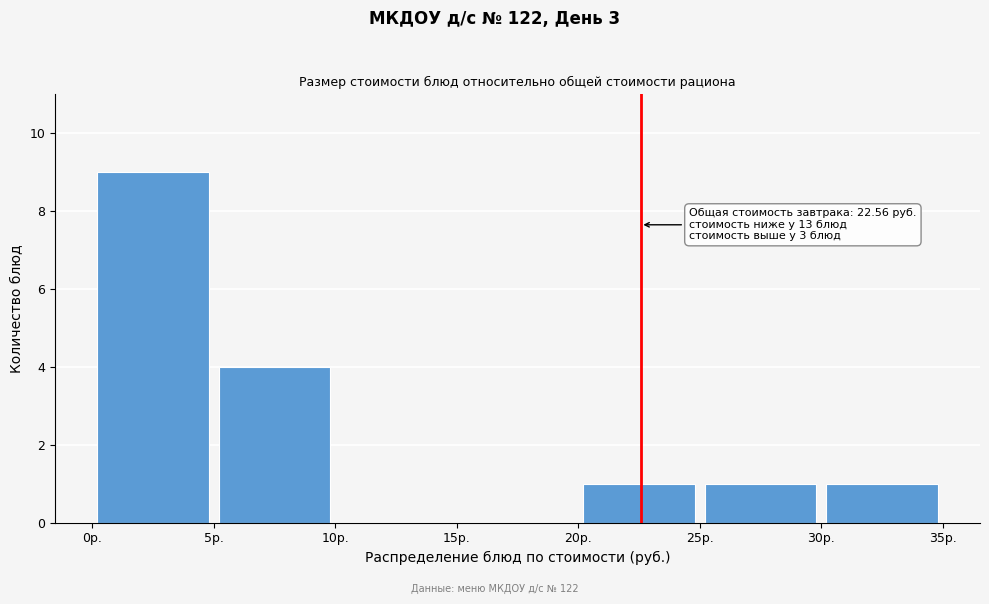

Which range on the x-axis has the tallest bar?

0 to 5